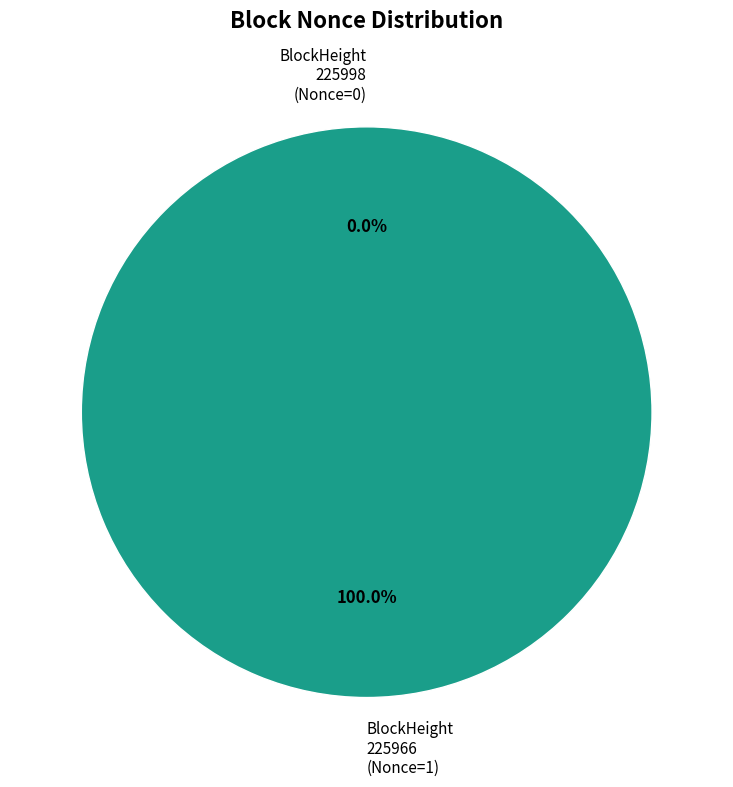

To the nearest percent, what is the difference between the 225966 and 225998 slice percentages?

100%